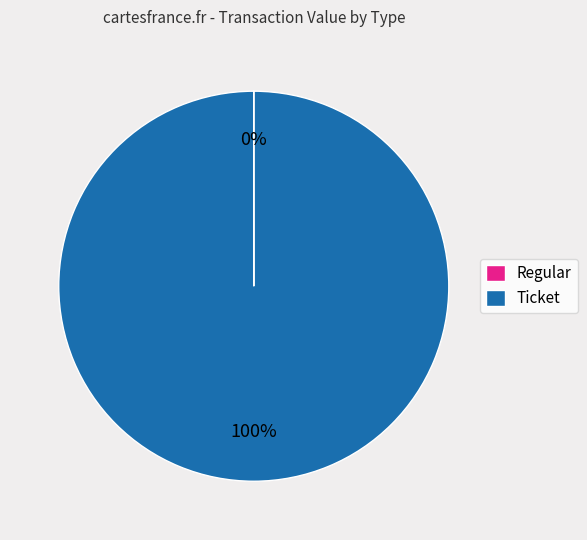

Does any single category account for the majority?

Yes